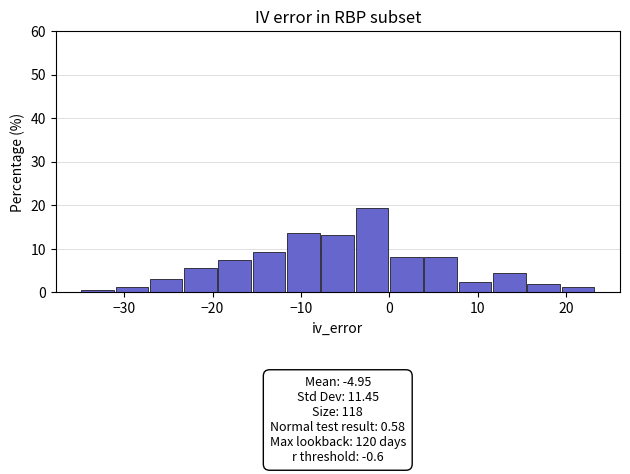

Around what value on the x-axis is the tallest bar? Give the approximate position of its centre, as read against the axis.

-2